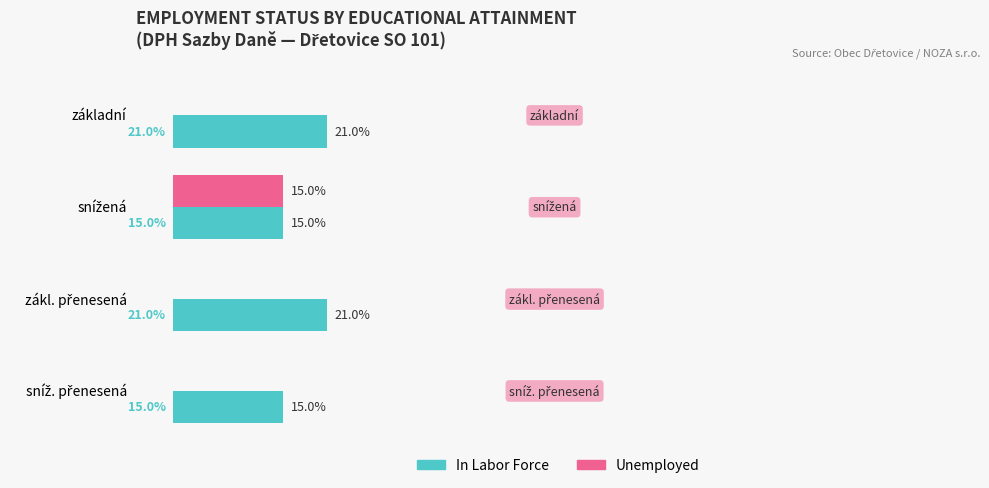

Which series has the largest total across all categories?

In Labor Force